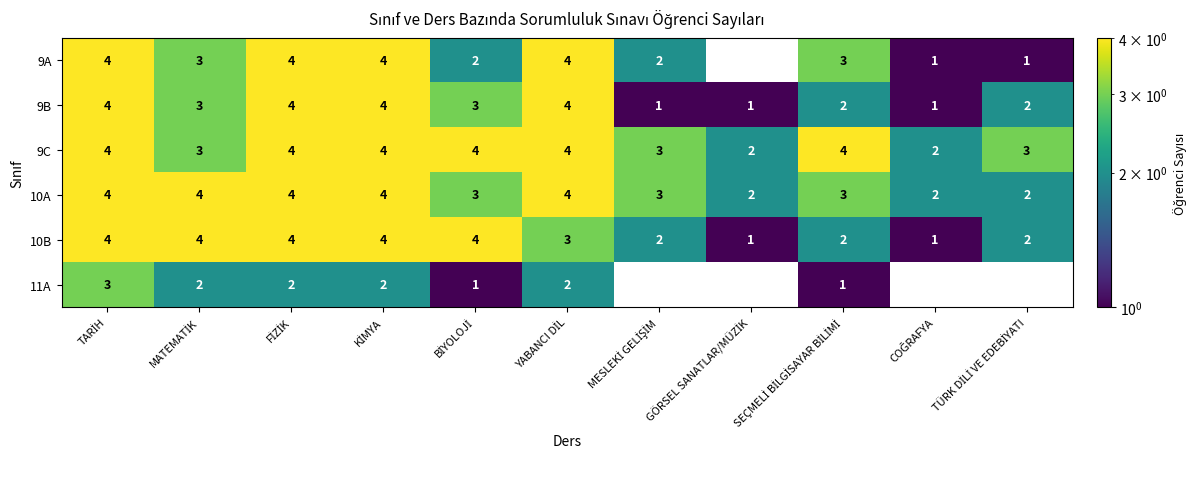

What is the sum of all 10A values?

35